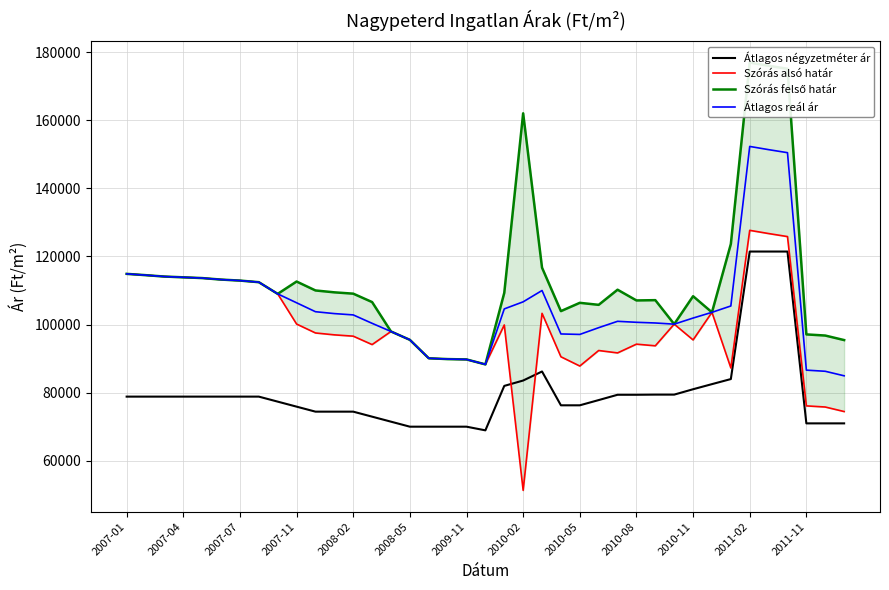

True or false: Szórás felső határ and Szórás alsó határ cross at least once.

False